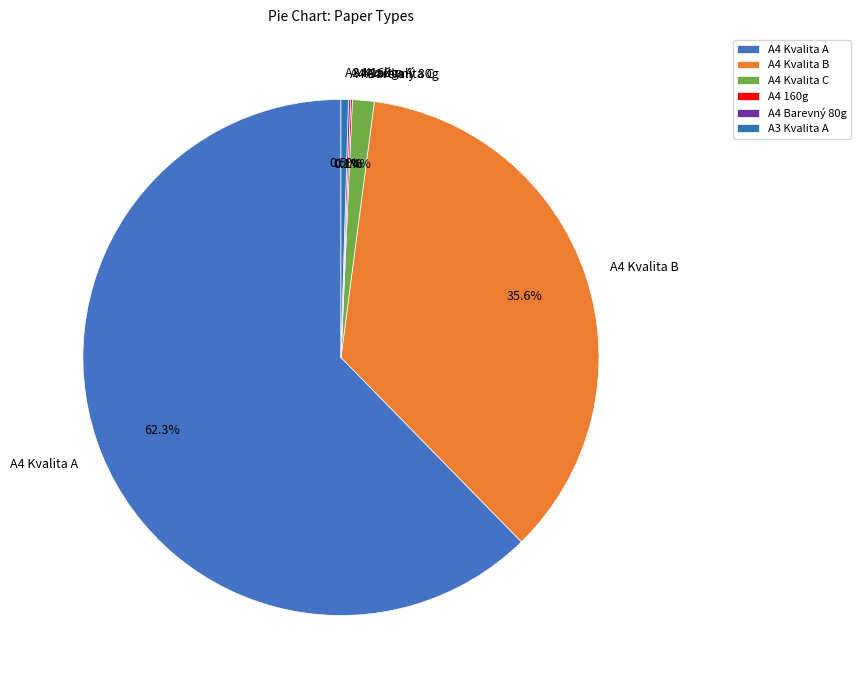

To the nearest percent, what is the average slice percentage?

17%